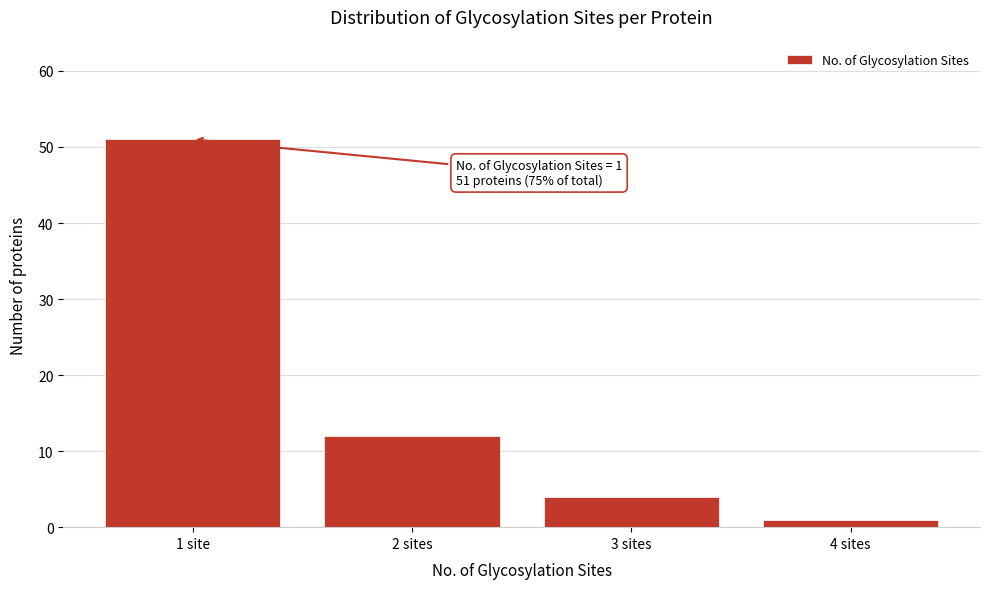

Reading left to right, list all the values displayed in this chart.

1 site=51	2 sites=12	3 sites=4	4 sites=1